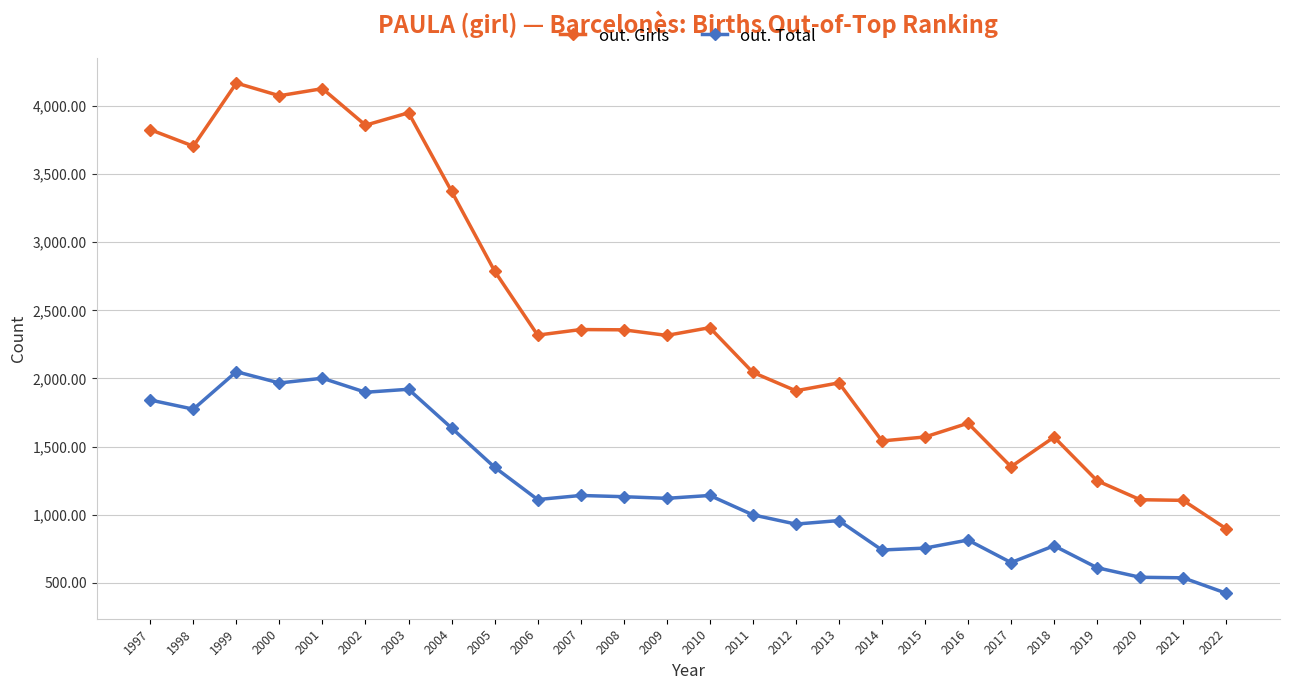

What is the difference between the maximum and minimum values in the out. Total series?

1625